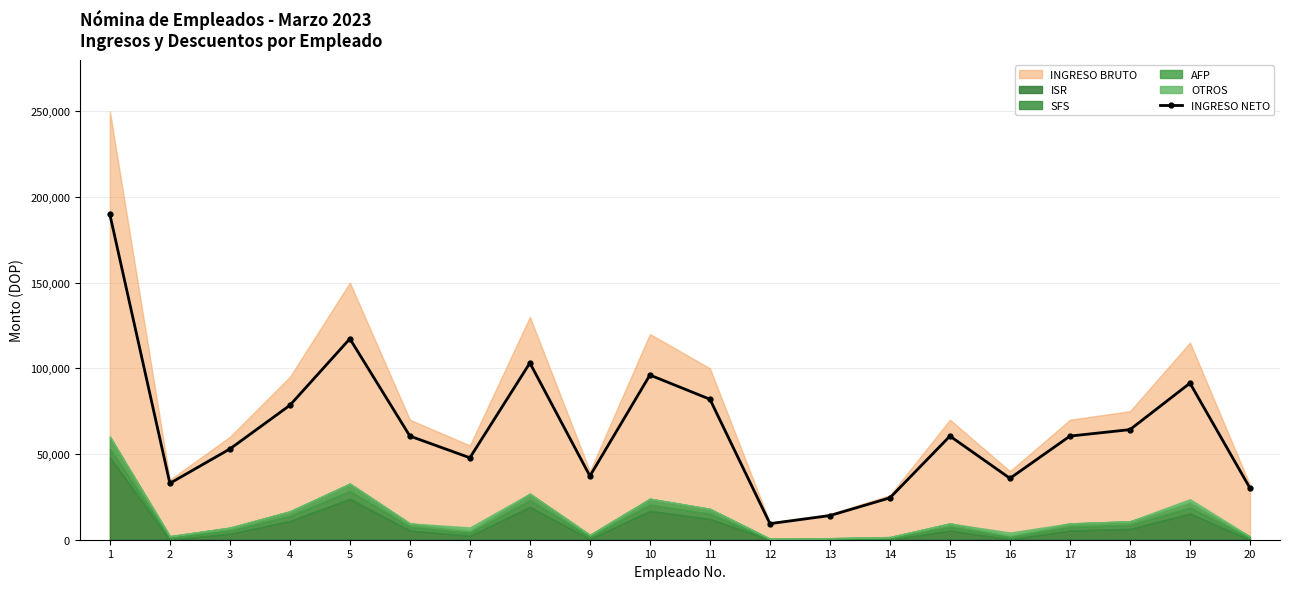

How many data points are less than 60469?

9